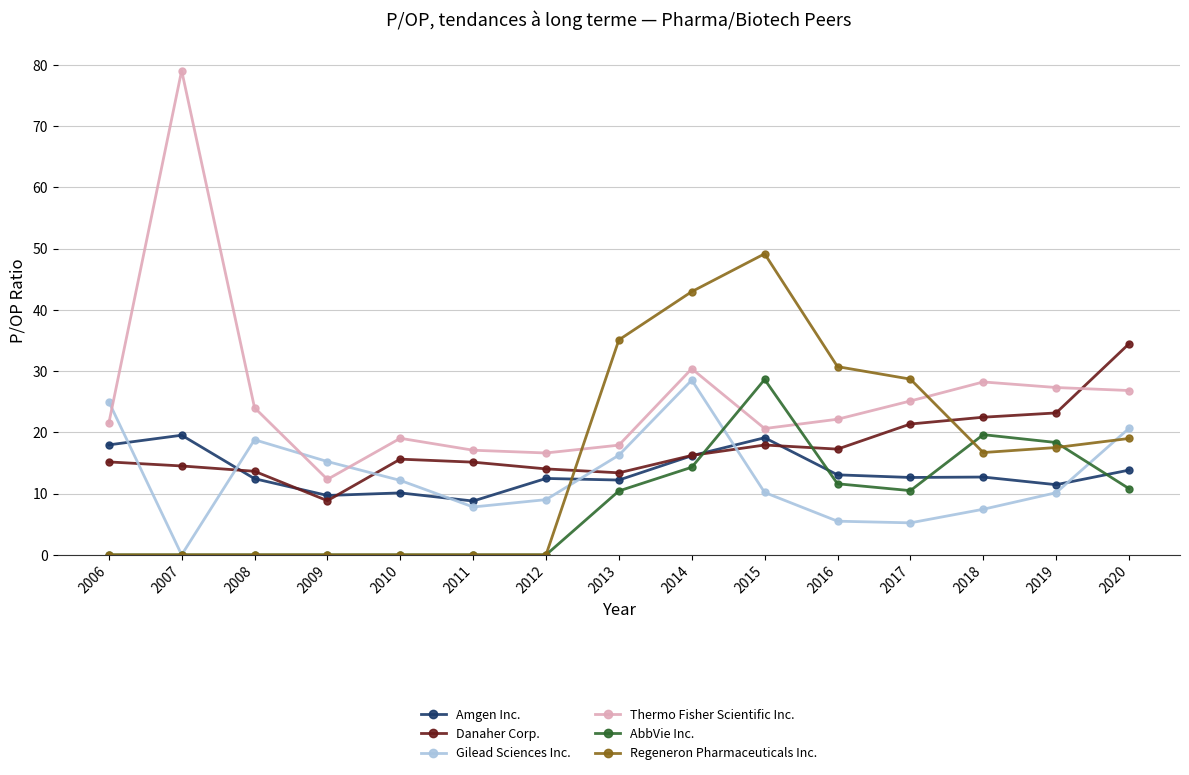

Which series ends up on top after the final intersection of AbbVie Inc. and Danaher Corp.?

Danaher Corp.